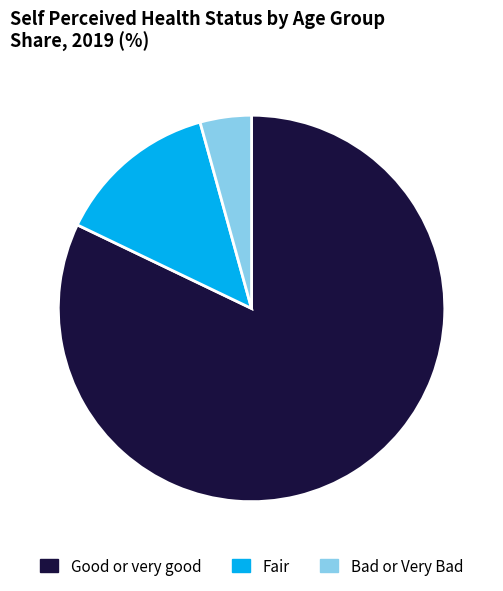

Do Bad or Very Bad and Good or very good together represent more than half of the pie?

Yes